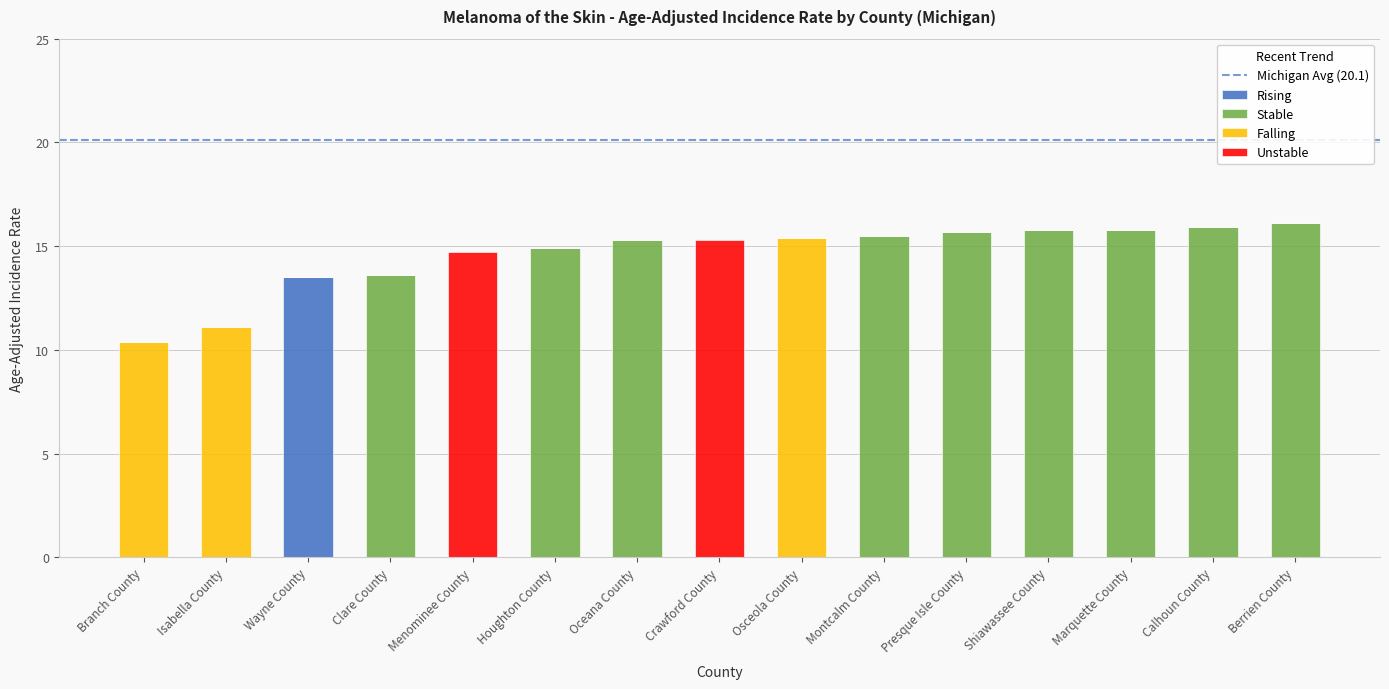

True or false: Rising has a value of 0.0 at Marquette County.

True